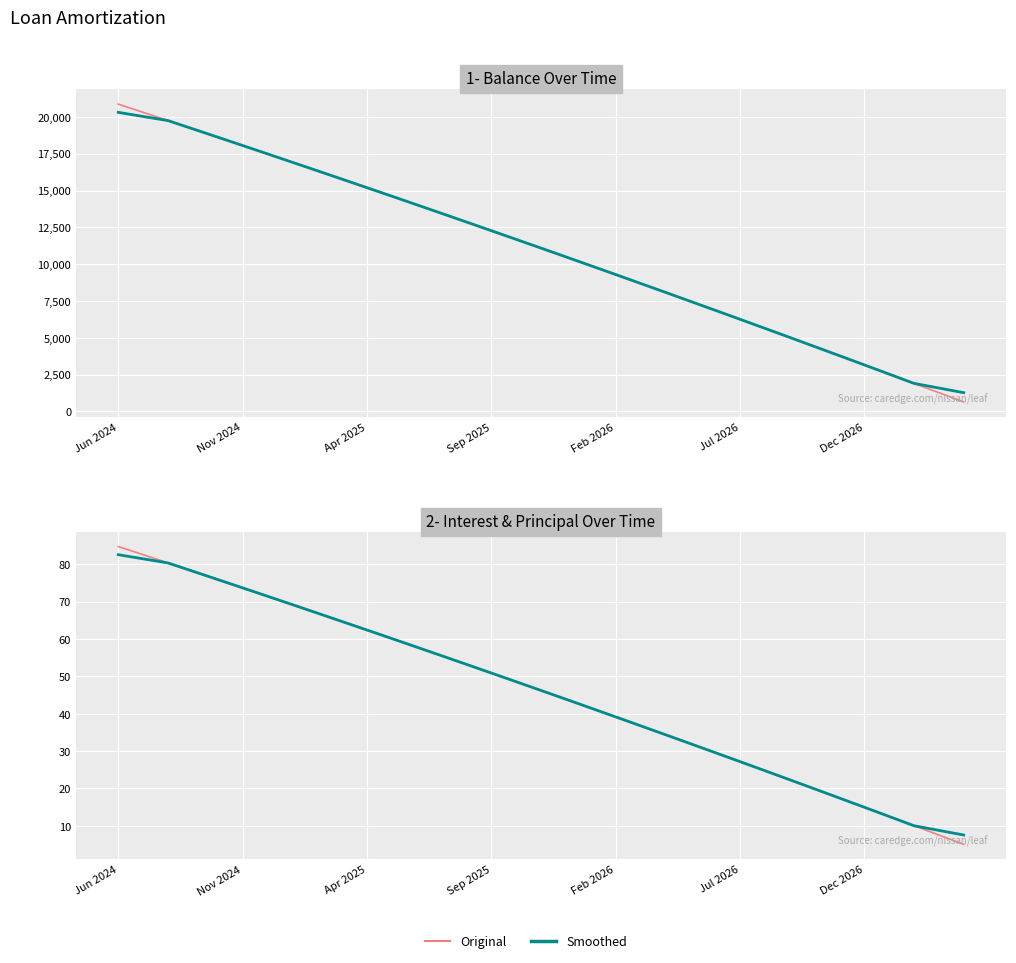

The Original interest series shows 67.0 at 8. True or false?

True